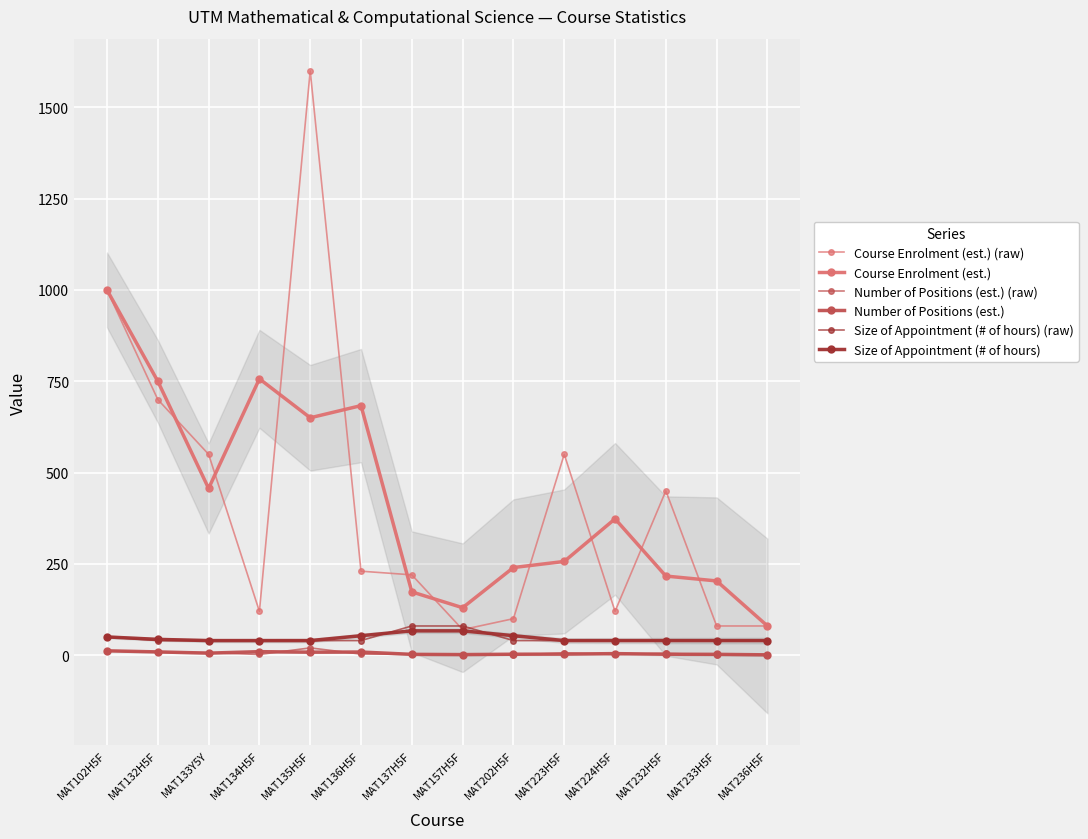

Is the value of Number of Positions (est.) at MAT233H5F greater than the value of Course Enrolment (est.) at MAT102H5F?

No